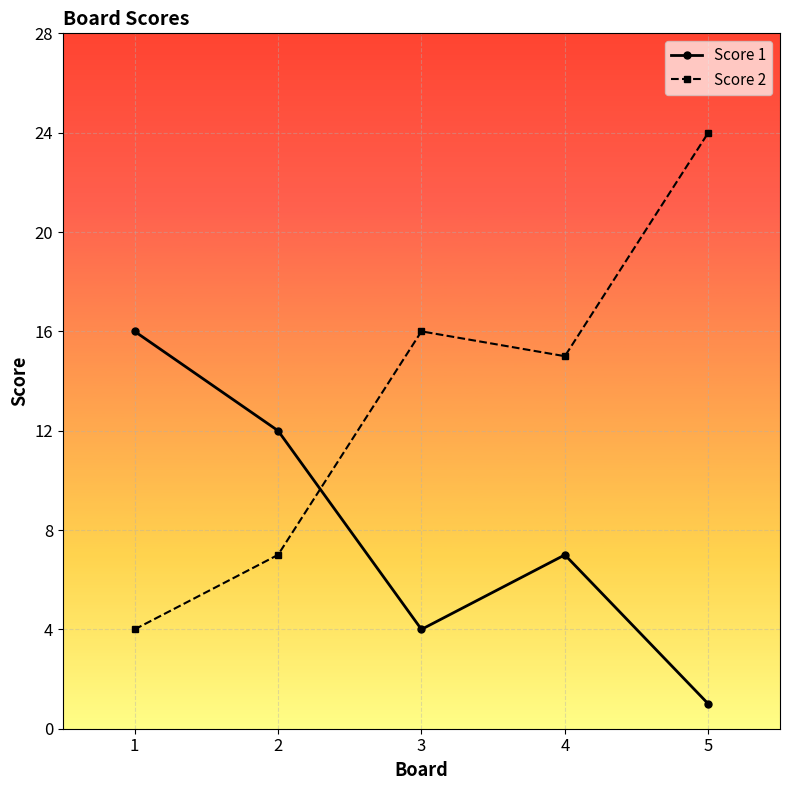

What is the value of the Score 1 point at the 3rd from the left?

4